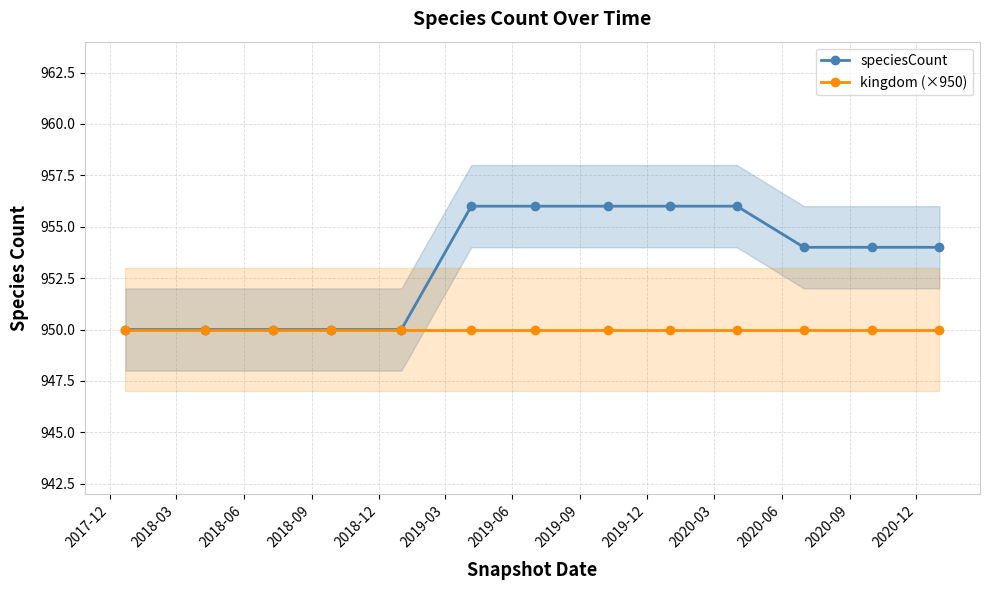

At which category does the chart reach its peak across all series?

2019-03